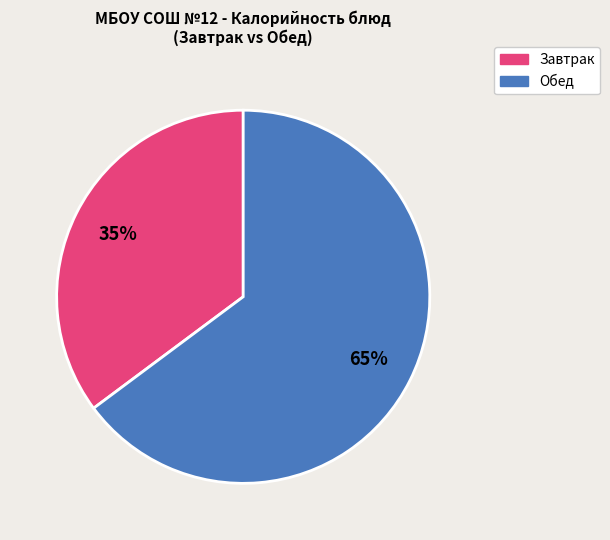

To the nearest percent, what is the difference between the largest and smallest slice percentages?

30%